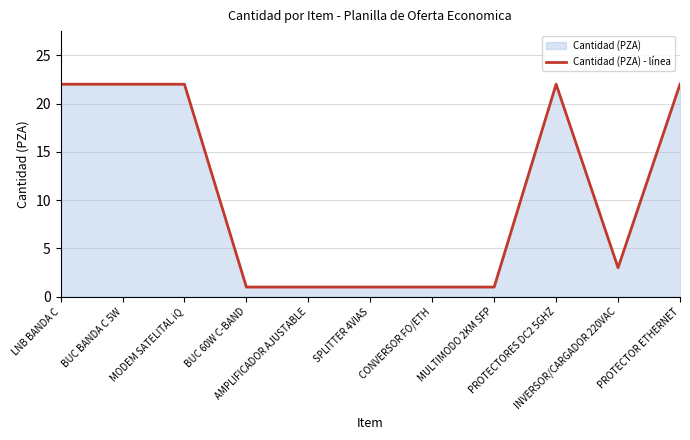

Which category has the highest value across all series?

LNB BANDA C